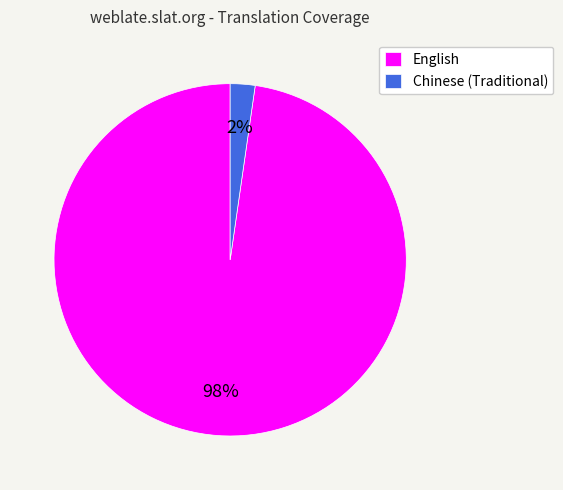

Is the sum of English and Chinese (Traditional) greater than half?

Yes